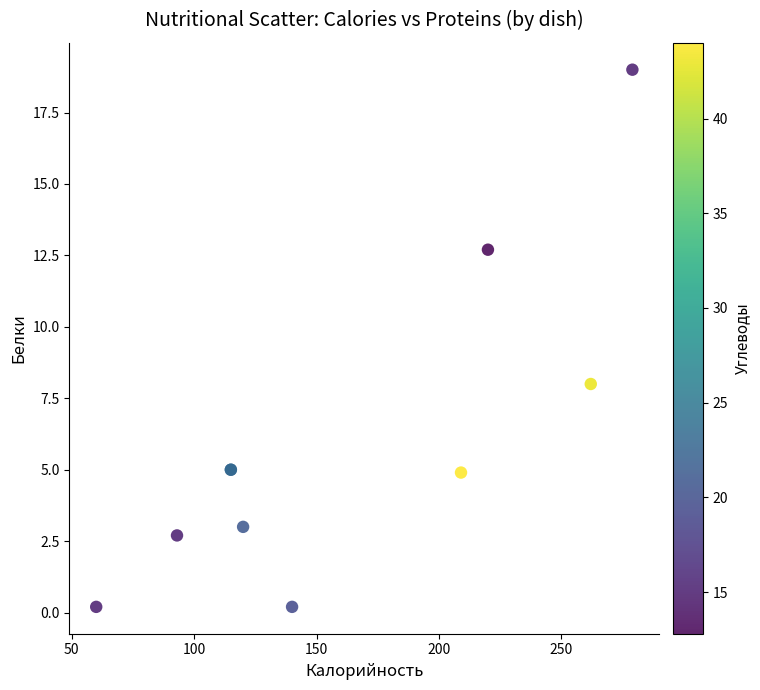

What Y value in the scatter plot is closest to 9?

8.0